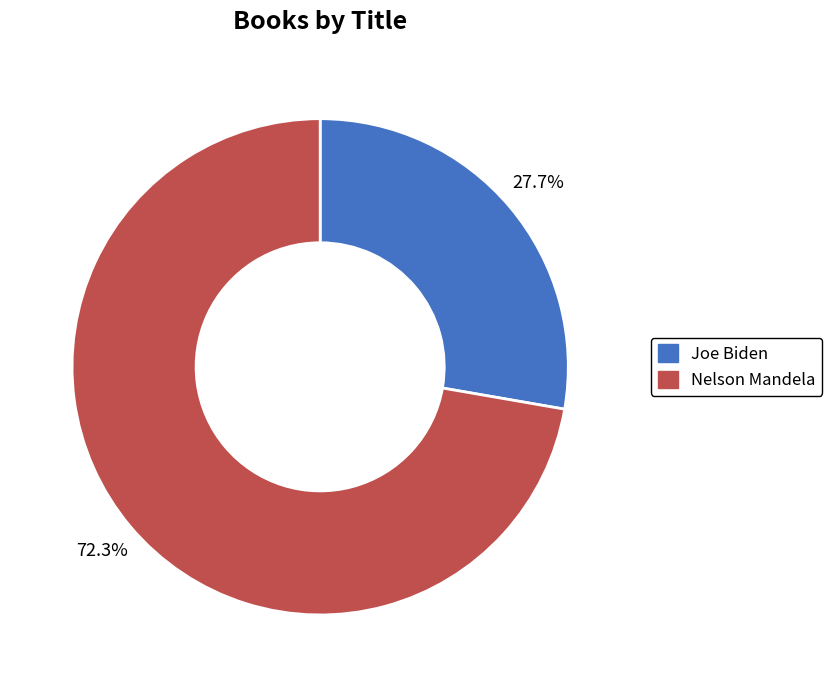

Does Nelson Mandela account for over 50% of the chart?

Yes